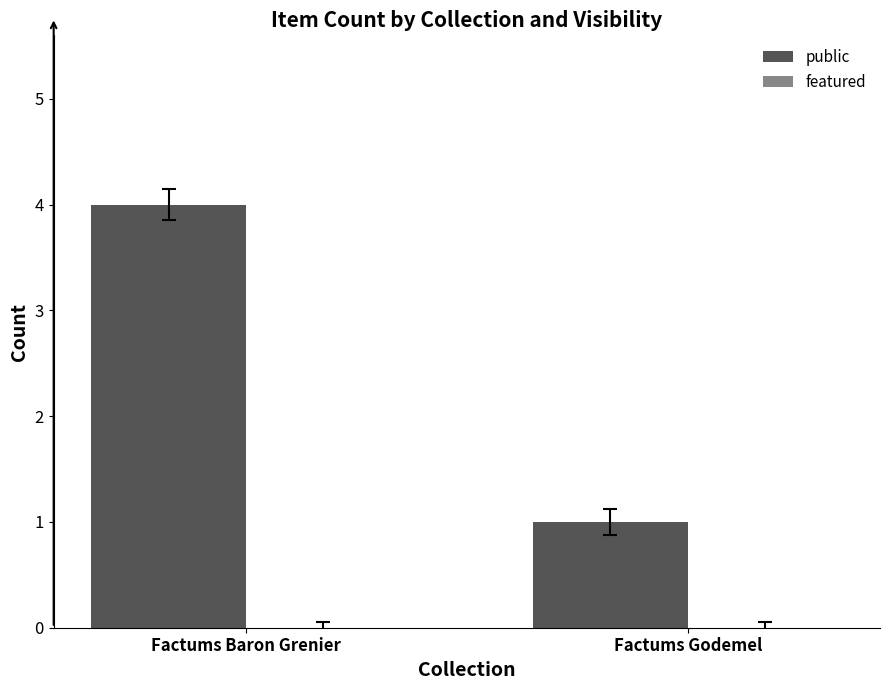

Is it true that the value at Factums Baron Grenier is 7?

False